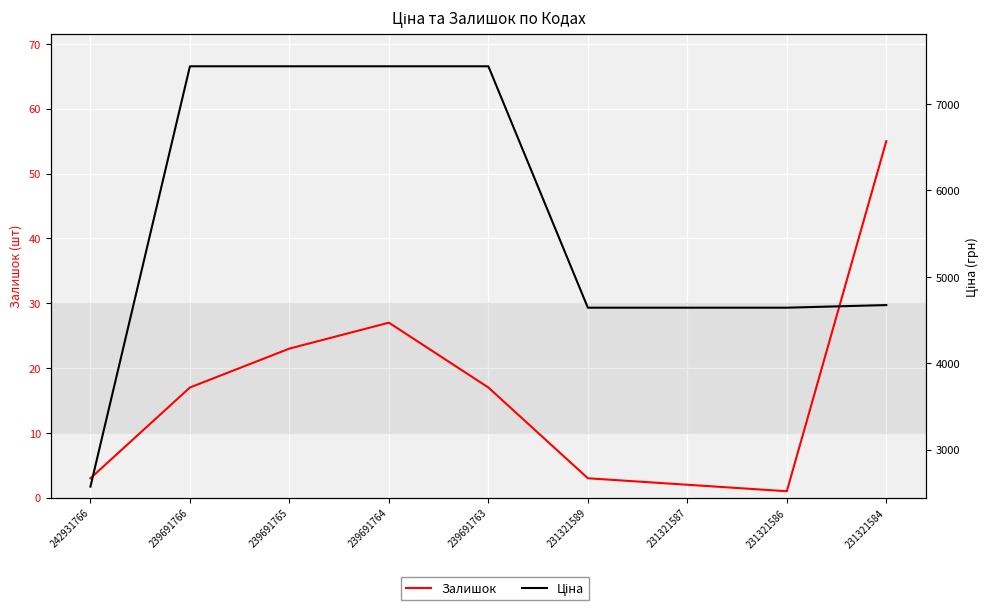

Which series has the largest total across all categories?

Ціна